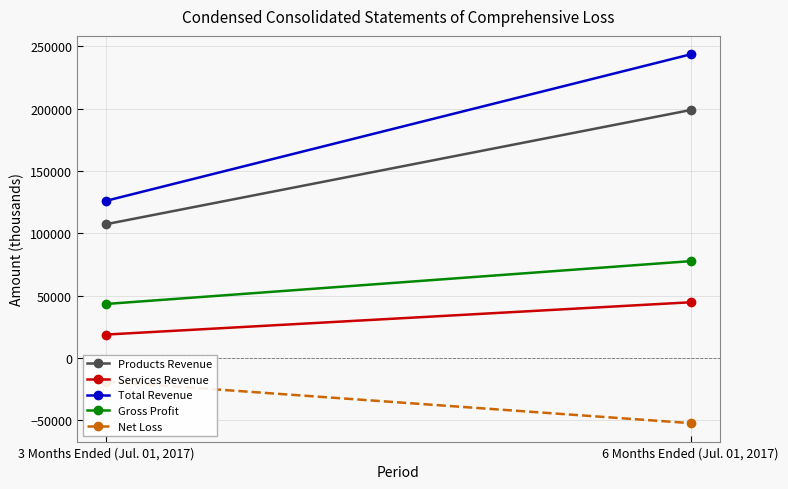

Which series has the widest spread of values?

Total Revenue